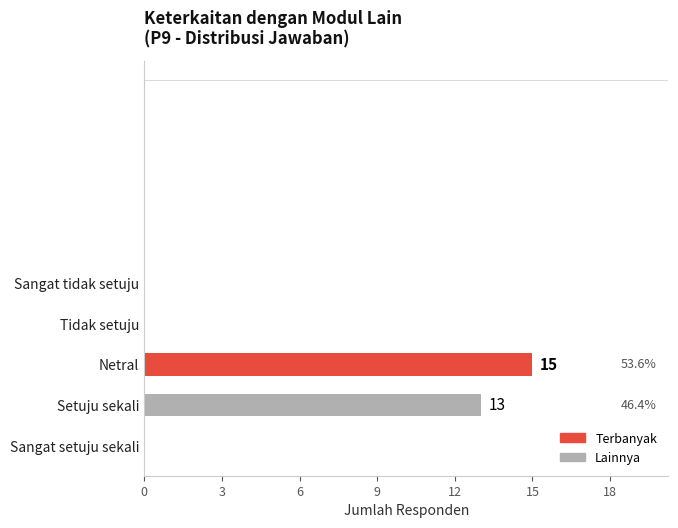

Count the values in the range 0 to 13.

4